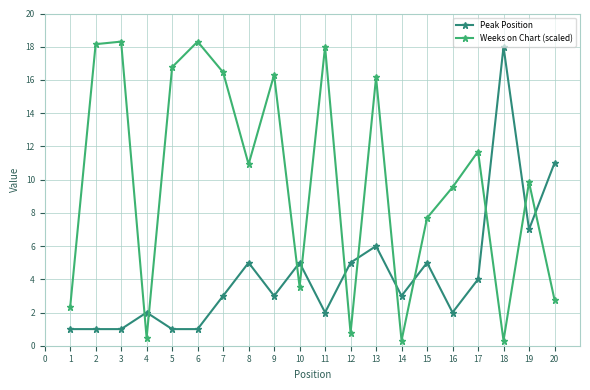

Which category has the highest value in the Peak Position series?

18